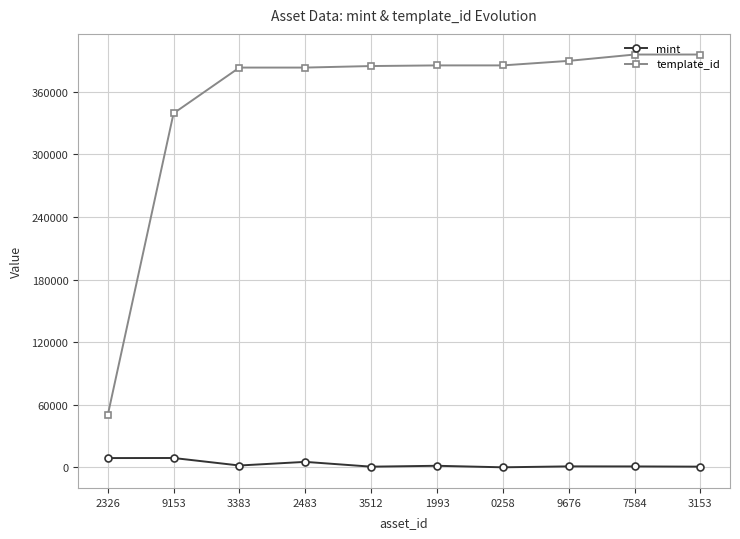

What is the label of the 4th point from the left?

2483